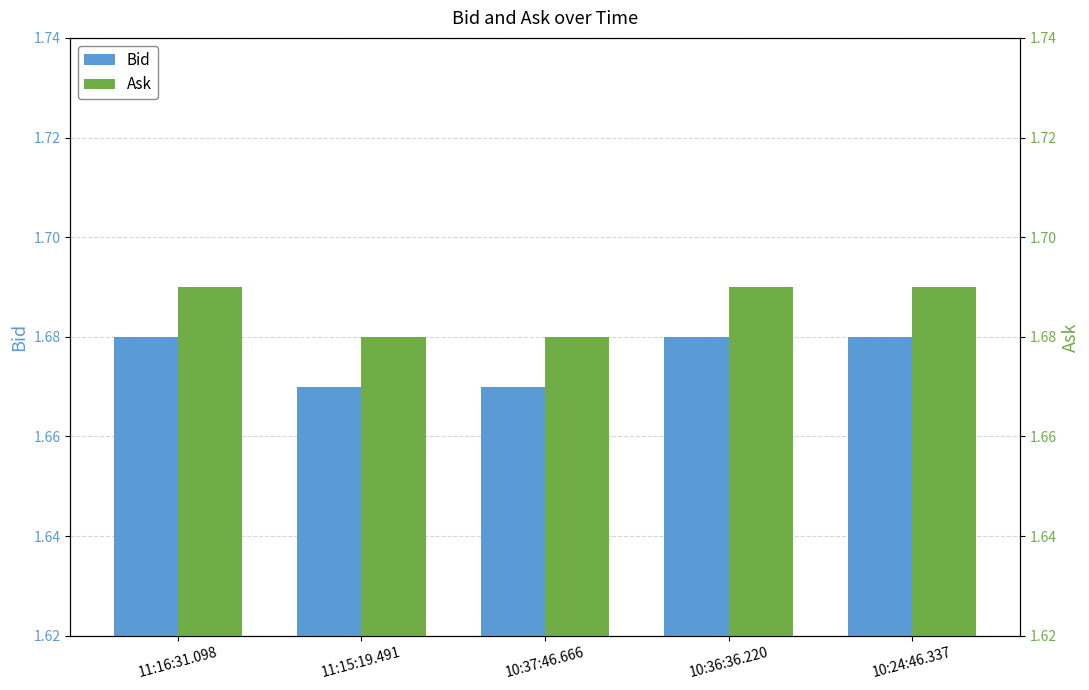

What are all the series names shown in the legend?

Bid, Ask